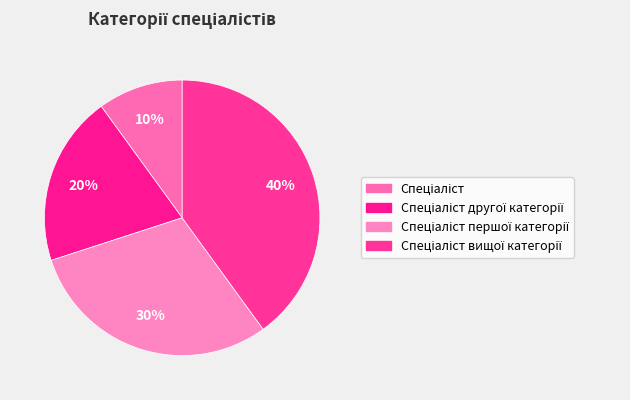

To the nearest percent, what is the difference between the largest and smallest slice percentages?

30%